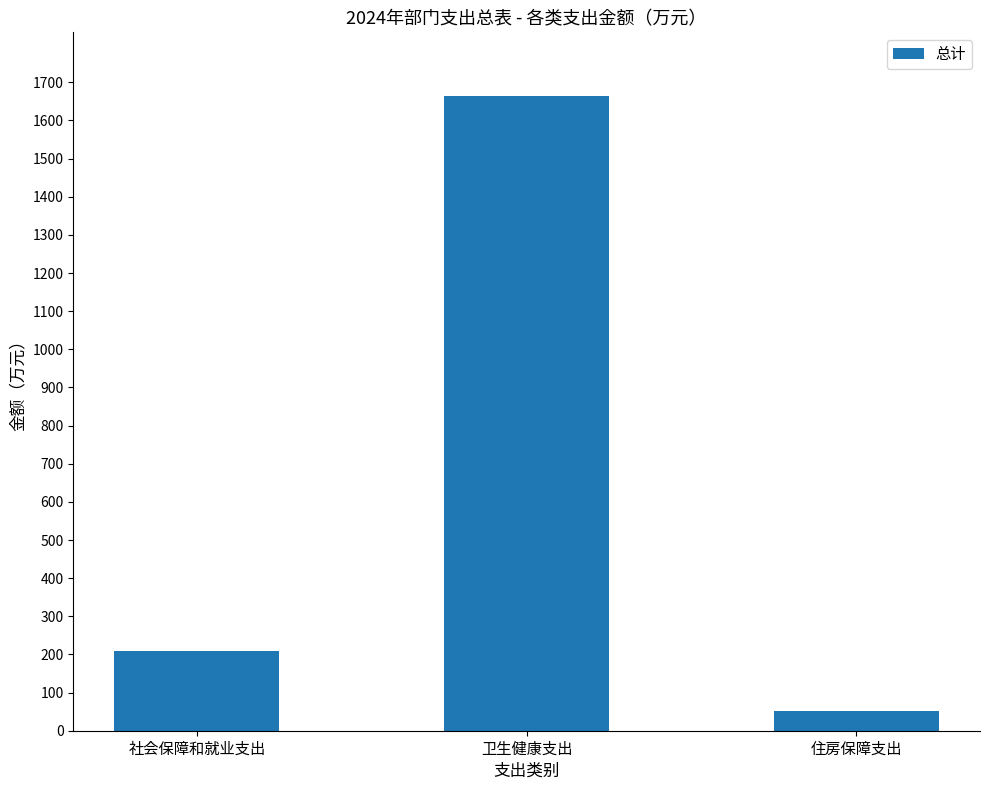

How many series are shown in this chart?

1